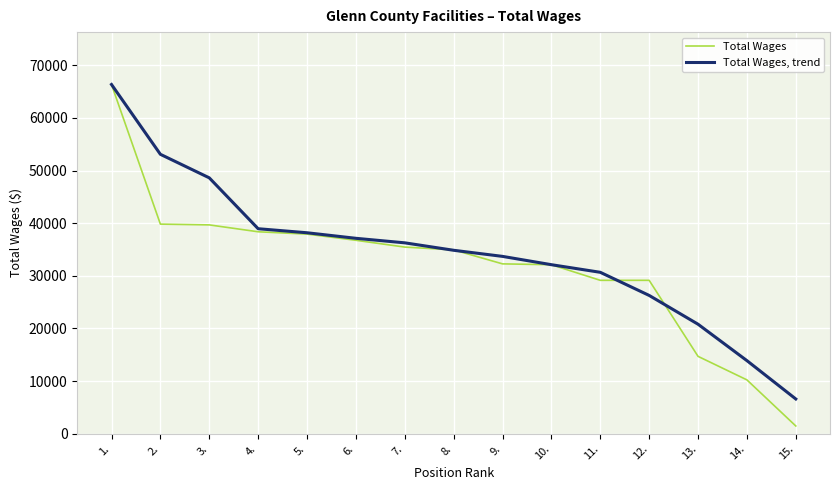

True or false: Total Wages has a value of 44275.4 at 9..

False